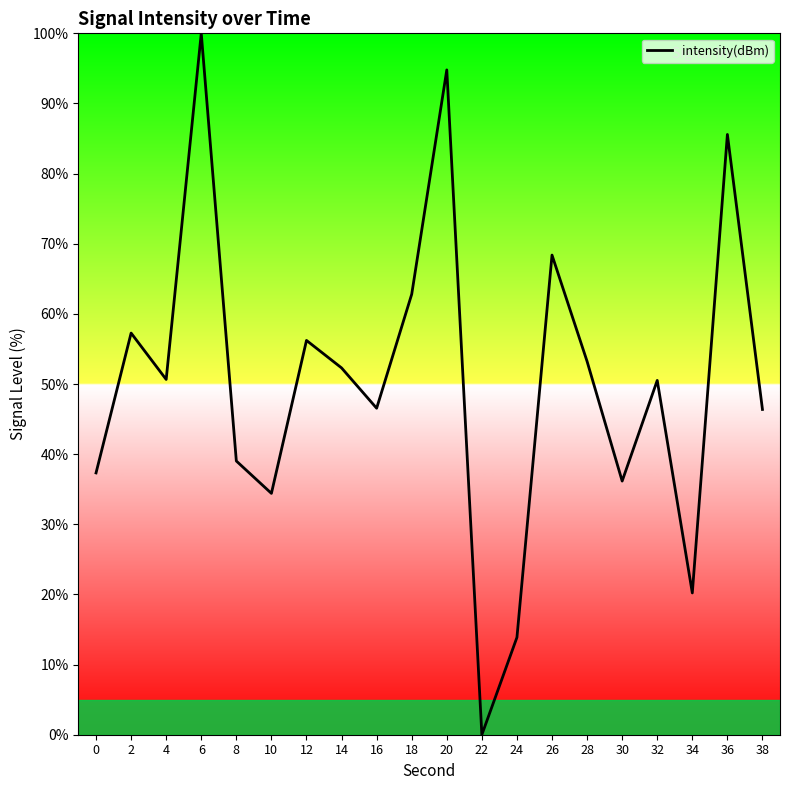

What is the approximate value at 10?

34.4